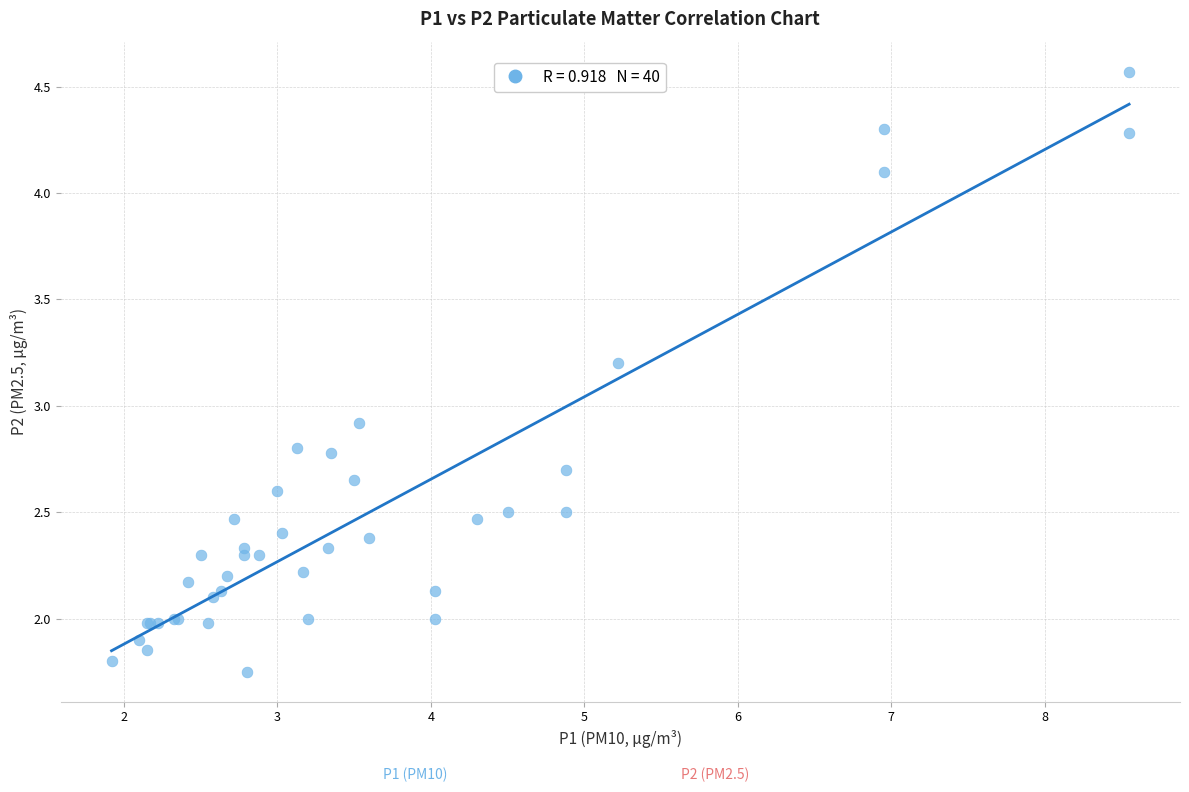

What Y value in the scatter plot is closest to 3?

2.9